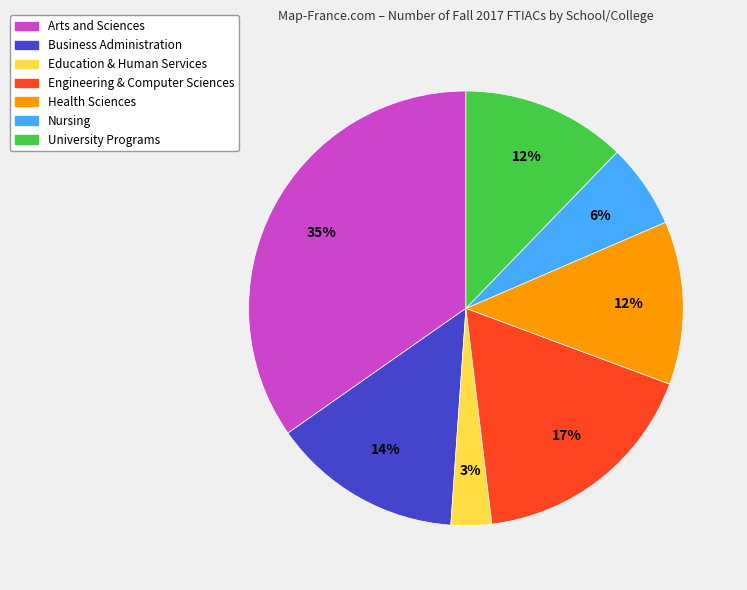

Is it true that Engineering & Computer Sciences is 17% of the pie?

True